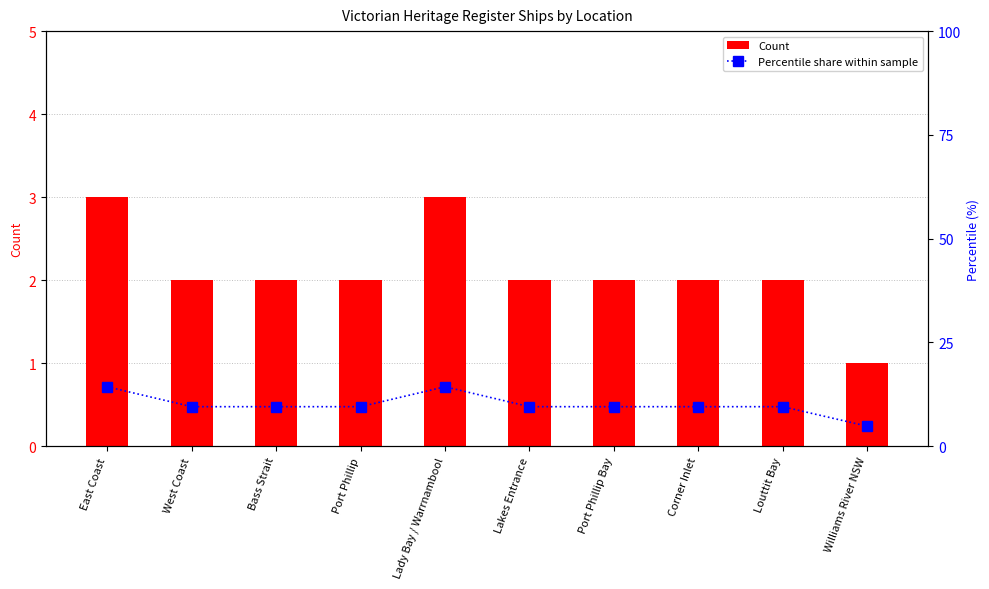

What is the lowest value of the Count series?

1